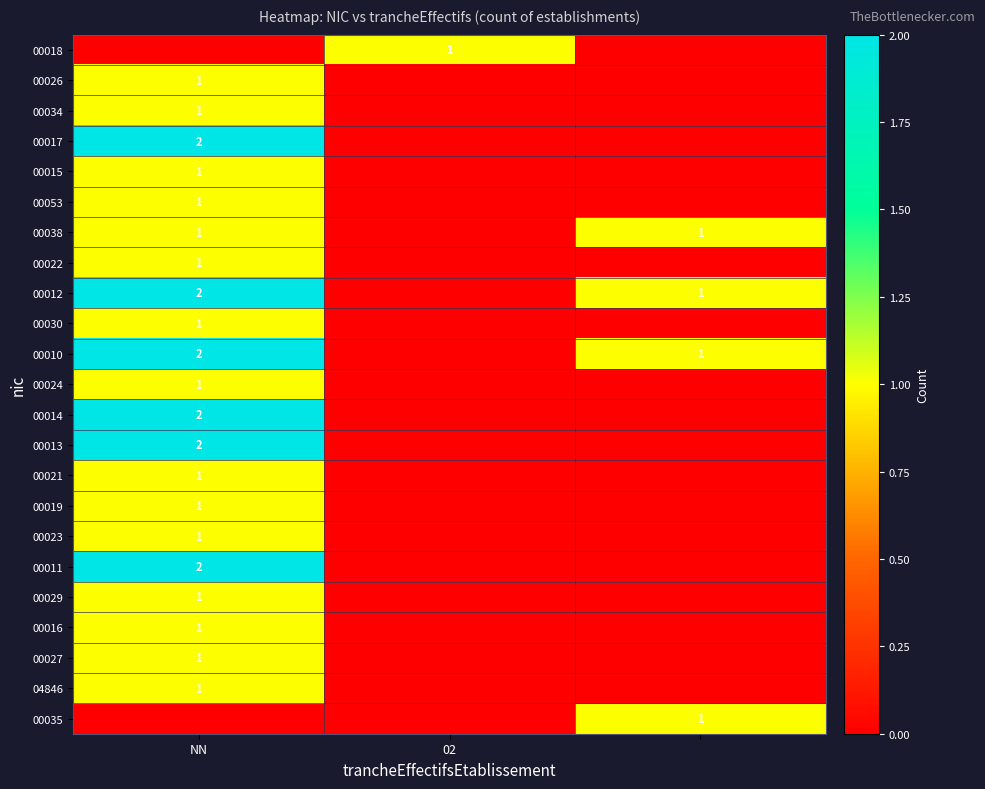

Is it true that 00011 equals 1 at NN?

False